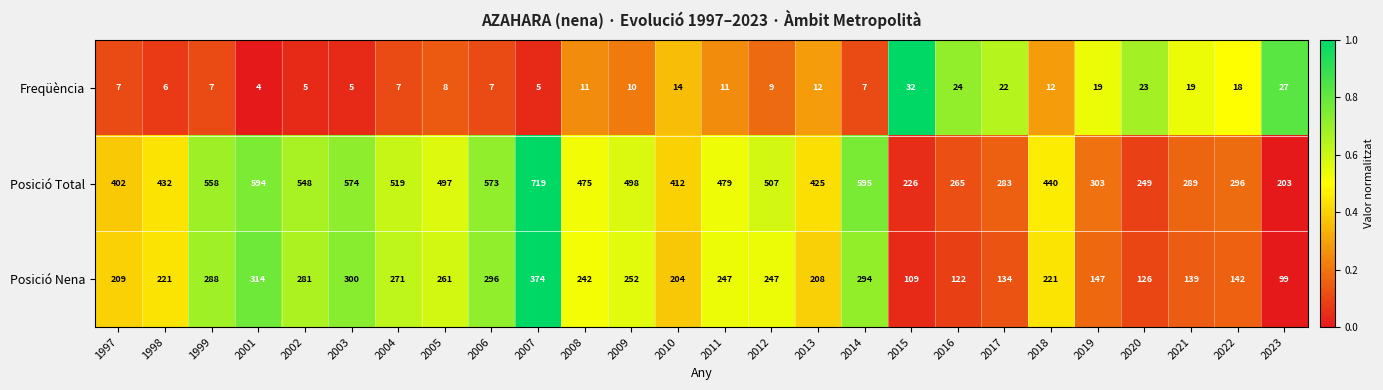

What is the difference between the highest and lowest values at 1998?

426